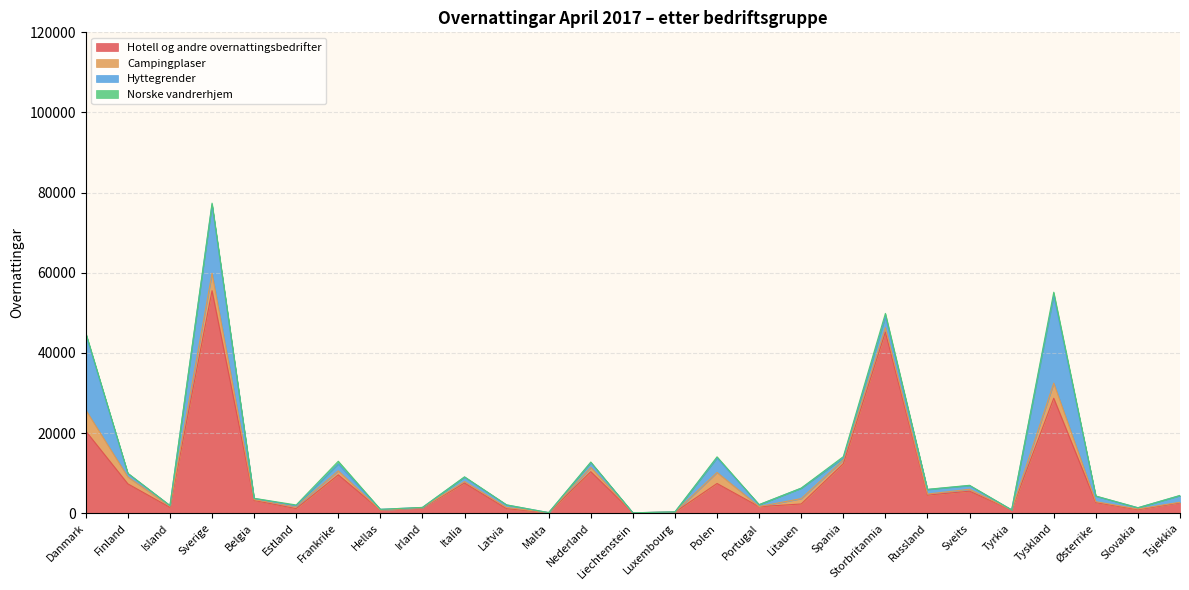

What is the label of the 20th point from the right?

Hellas